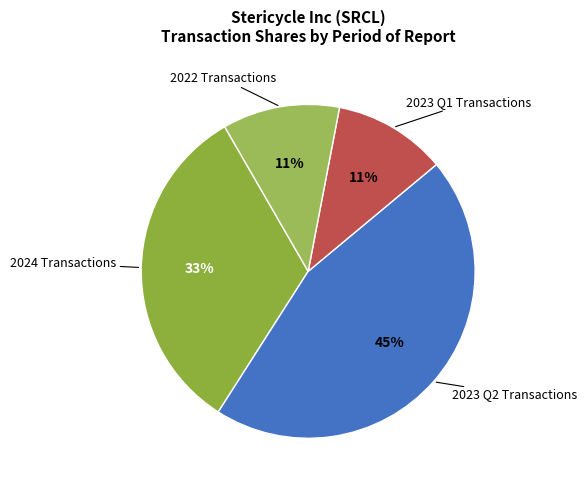

Approximately how many times larger is the value at 2023 Q2 Transactions compared to 2023 Q1 Transactions?

4.1